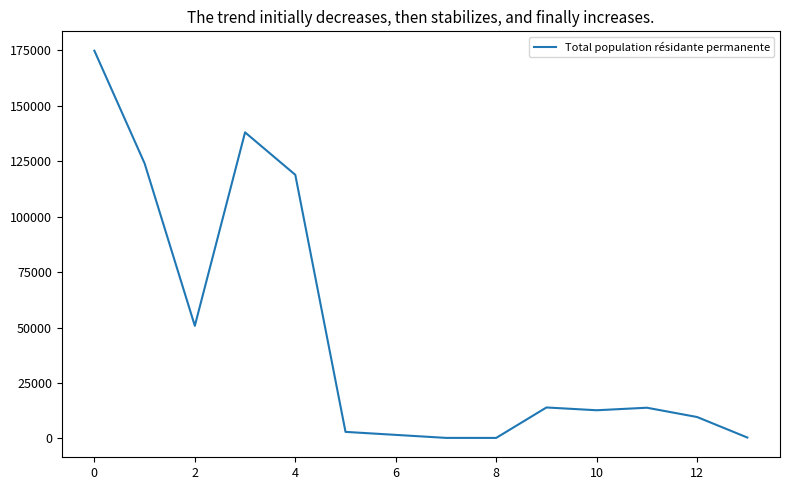

What is the difference between the maximum and minimum values?

174593